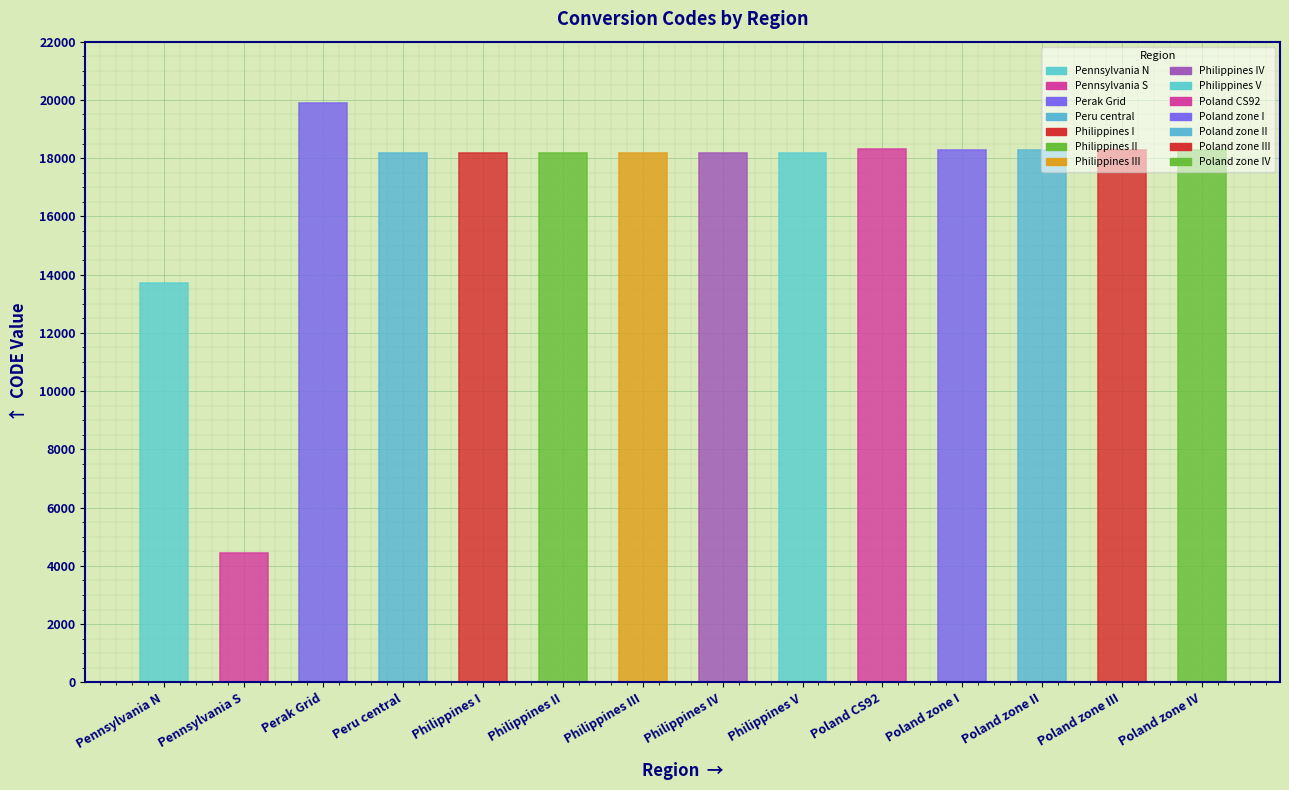

Reading left to right, list all the values displayed in this chart.

Pennsylvania N=13701	Pennsylvania S=4436	Perak Grid=19886	Peru central=18162	Philippines I=18171	Philippines II=18172	Philippines III=18173	Philippines IV=18174	Philippines V=18175	Poland CS92=18300	Poland zone I=18280	Poland zone II=18282	Poland zone III=18283	Poland zone IV=18284